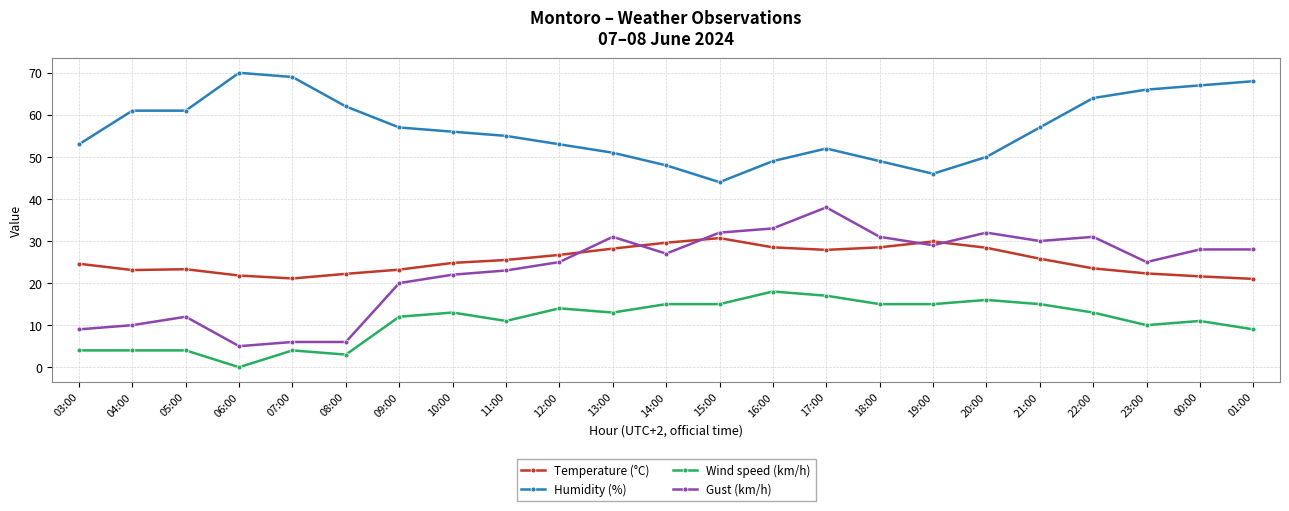

What is the sum of all Humidity (%) values?

1308.0